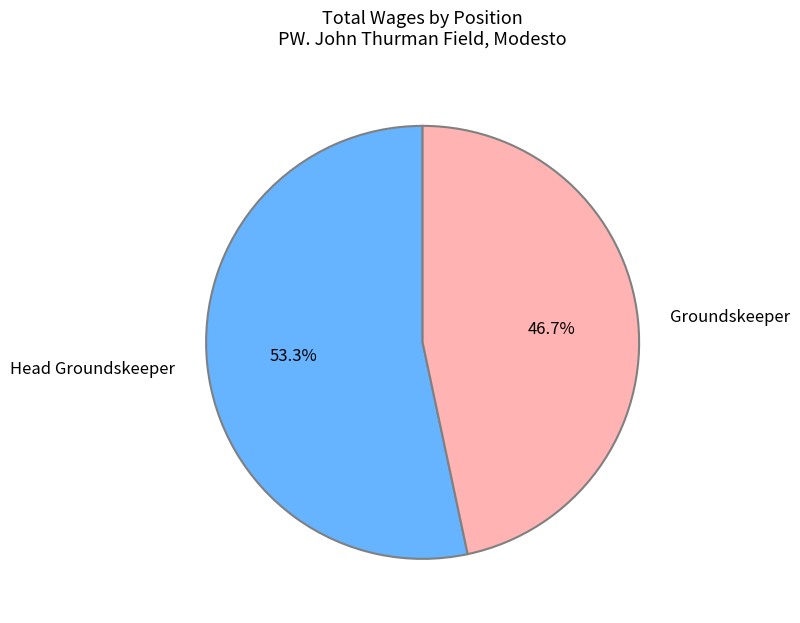

How much of the chart is everything except Groundskeeper?

53.3%